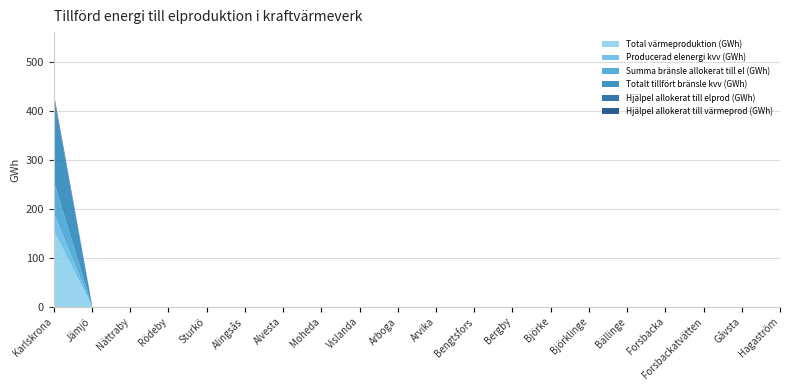

True or false: Producerad elenergi kvv (GWh) has more than 2 points higher than both neighbors.

False